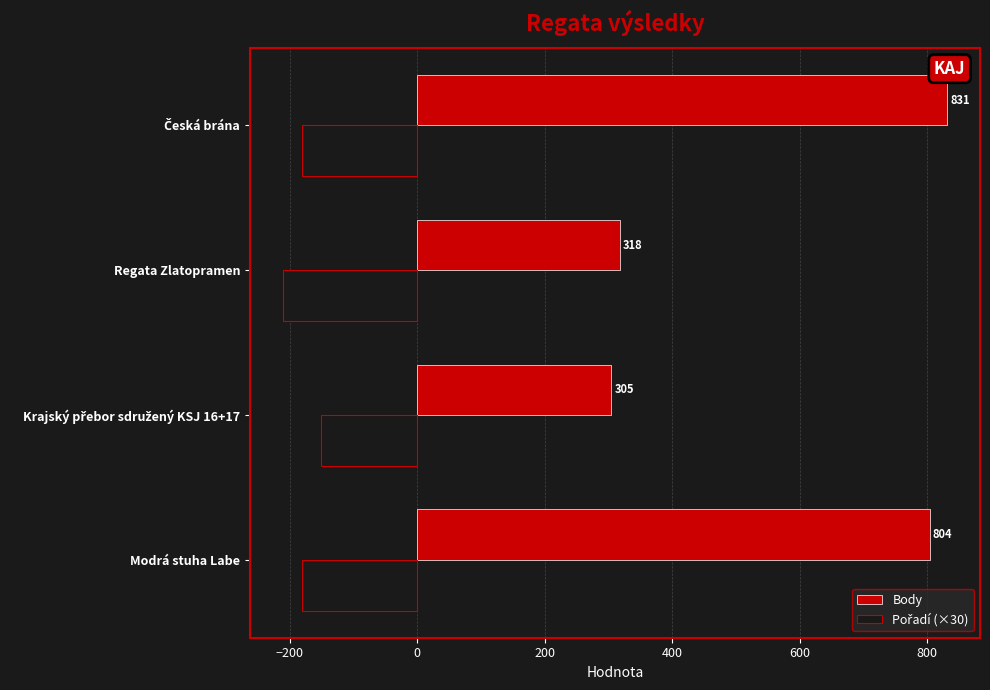

Which series has the largest total across all categories?

Body